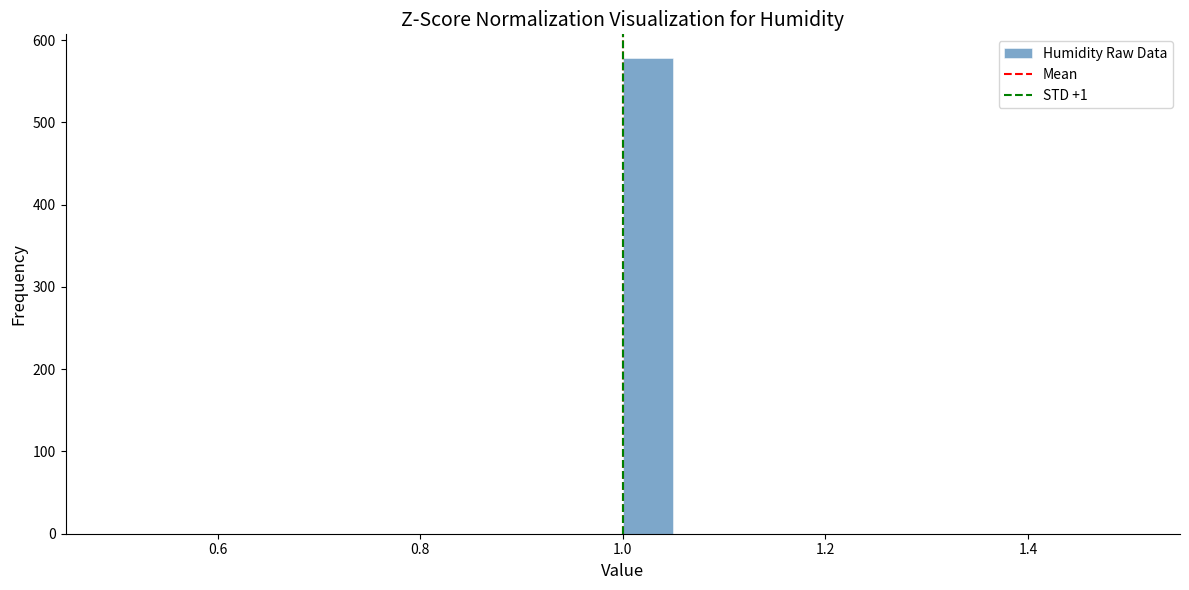

Read against the x-axis, roughly where is the centre of the tallest bar?

1.02